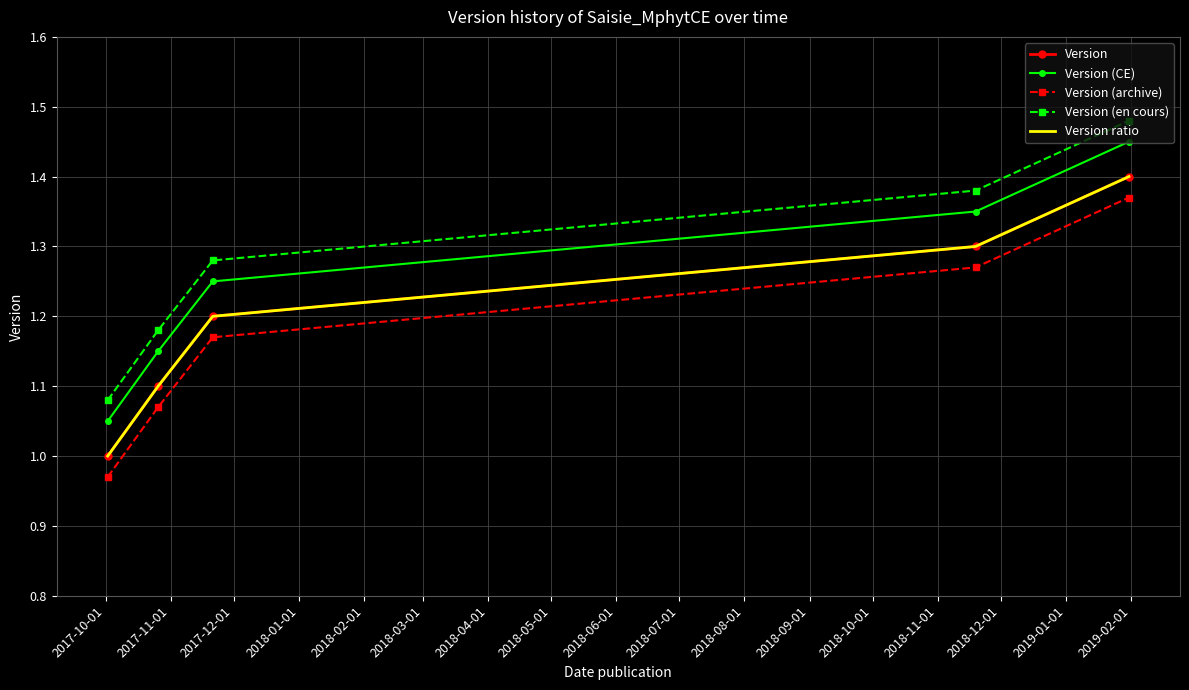

Which series has the widest spread of values?

Version